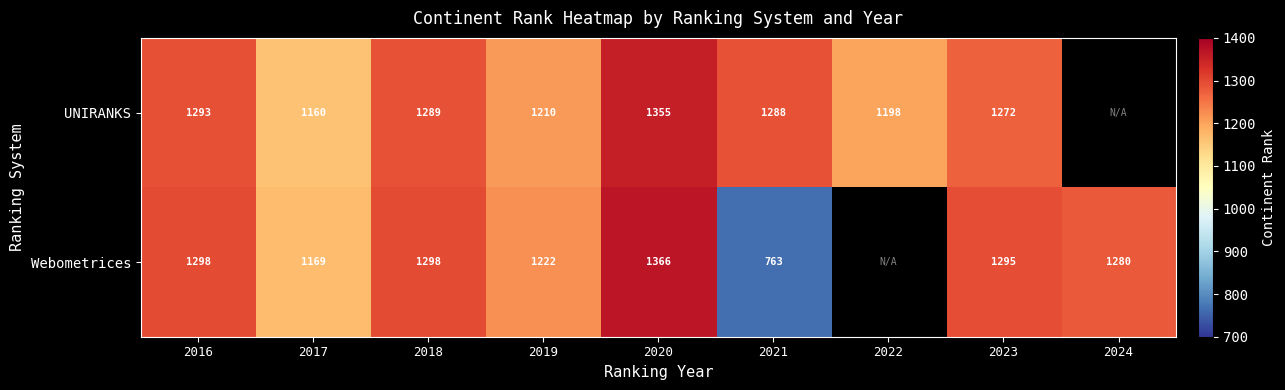

At how many categories does at least one series exceed 1124?

9